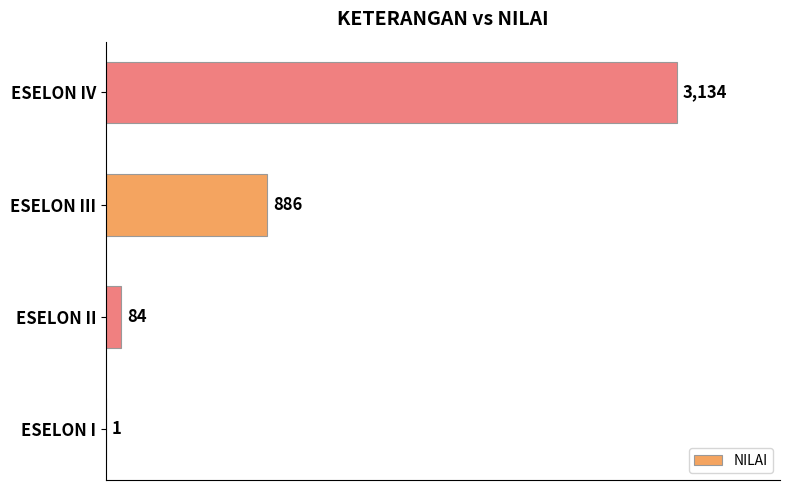

The chart shows a value of 1 at ESELON I. True or false?

True